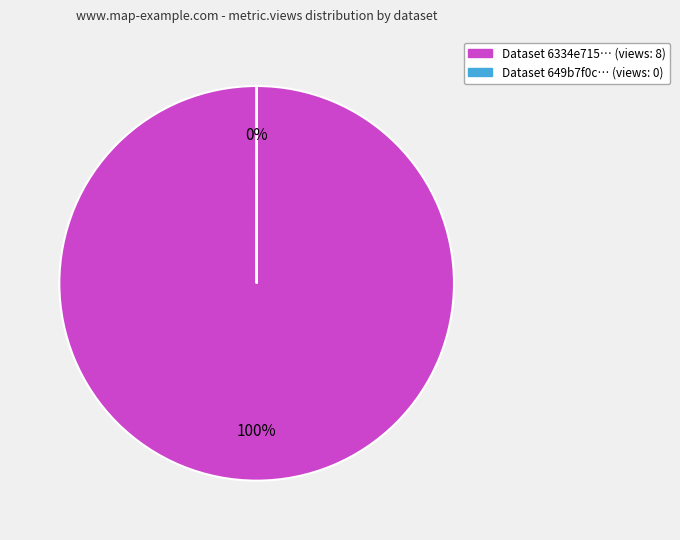

What is the largest slice in the pie chart?

Dataset 6334e715… (views: 8)